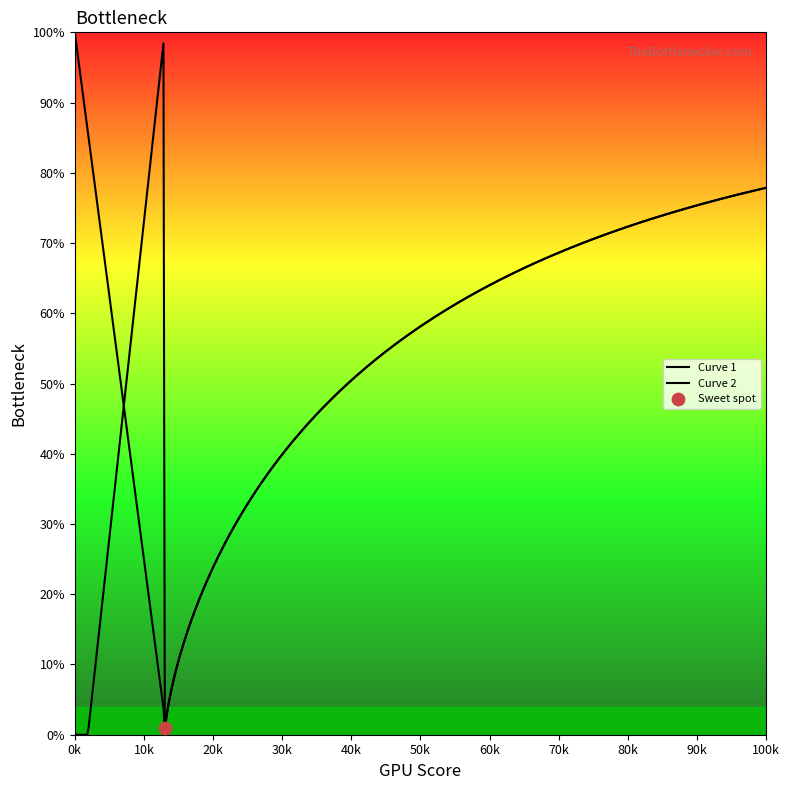

Which series has the largest total across all categories?

Curve 1